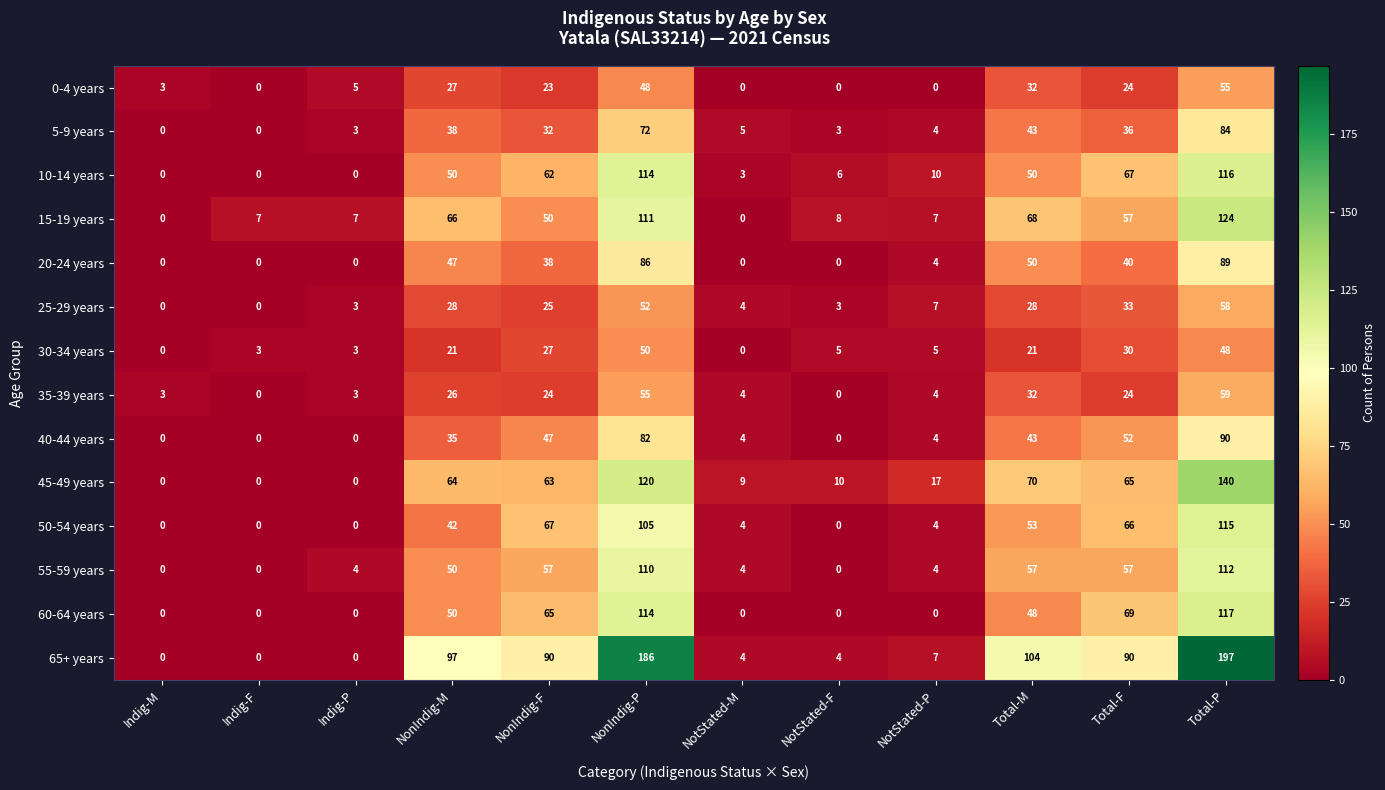

True or false: 0-4 years has a value of 1 at Indig-M.

False